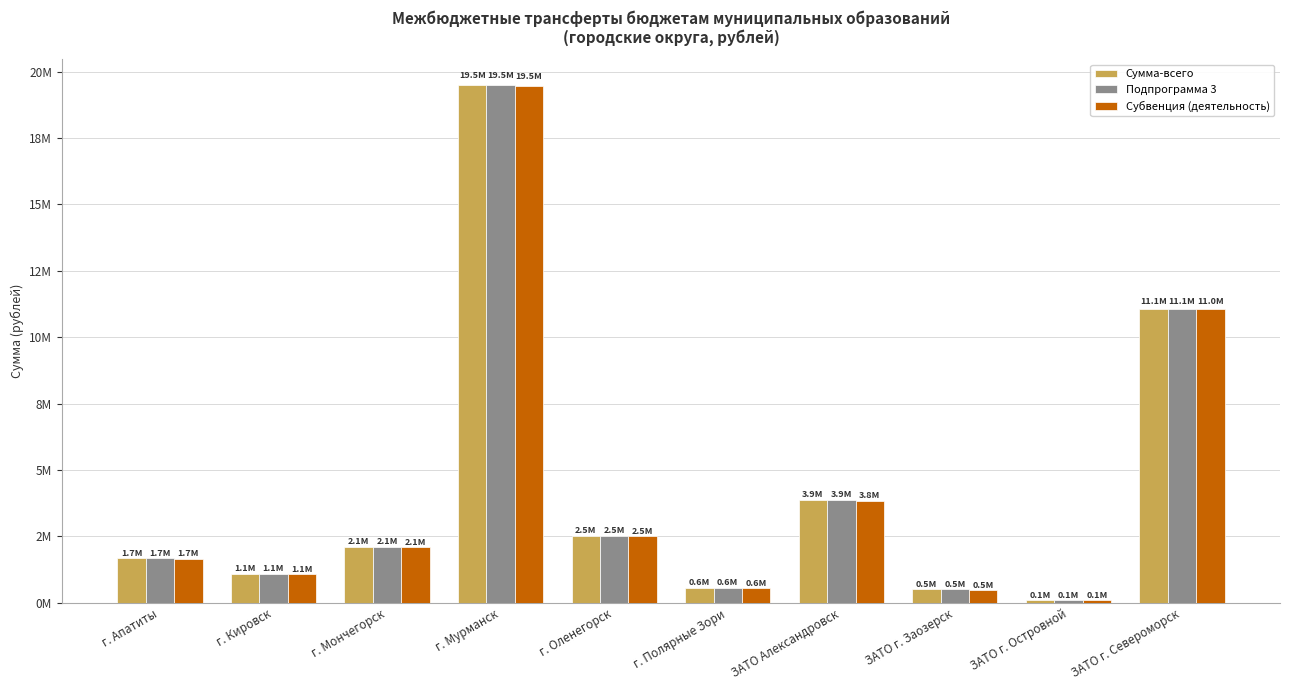

At which category is the sum across all series the highest?

г. Мурманск